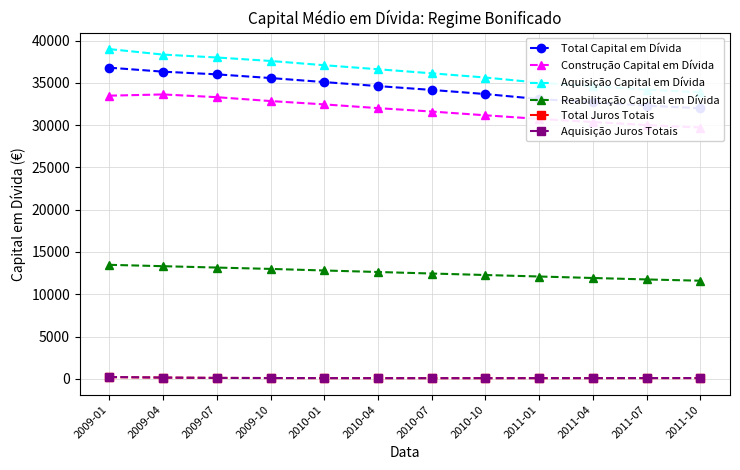

How many data points in Aquisição Capital em Dívida are less than 36608?

6